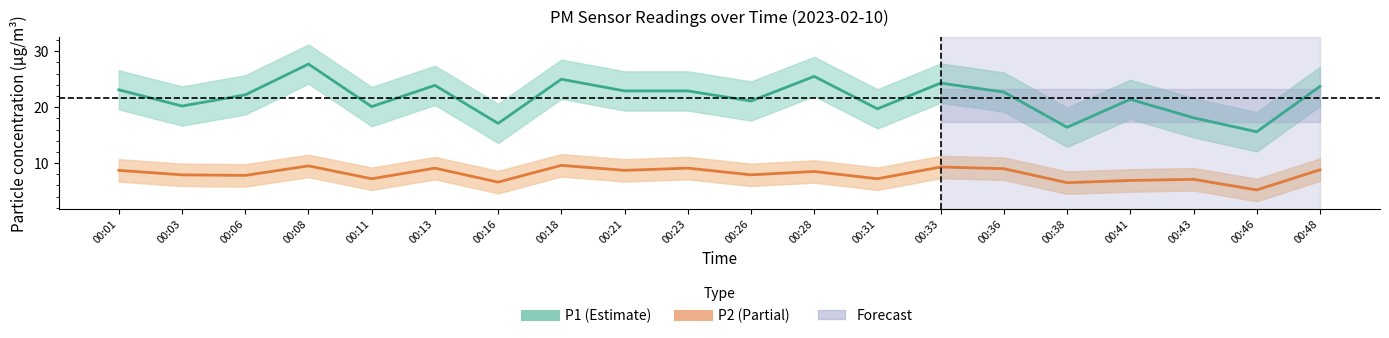

Reading left to right, what are all the values shown in this chart?

P1: 00:01=23.1	00:03=20.2	00:06=22.2	00:08=27.7	00:11=20.1	00:13=23.9	00:16=17.1	00:18=25.0	00:21=22.9	00:23=22.9	00:26=21.1	00:28=25.5	00:31=19.7	00:33=24.3	00:36=22.7	00:38=16.4	00:41=21.4	00:43=18.1	00:46=15.6	00:48=23.7
P2: 00:01=8.7	00:03=7.9	00:06=7.8	00:08=9.5	00:11=7.2	00:13=9.1	00:16=6.6	00:18=9.6	00:21=8.7	00:23=9.1	00:26=7.9	00:28=8.5	00:31=7.2	00:33=9.3	00:36=9.0	00:38=6.5	00:41=6.9	00:43=7.1	00:46=5.2	00:48=8.8